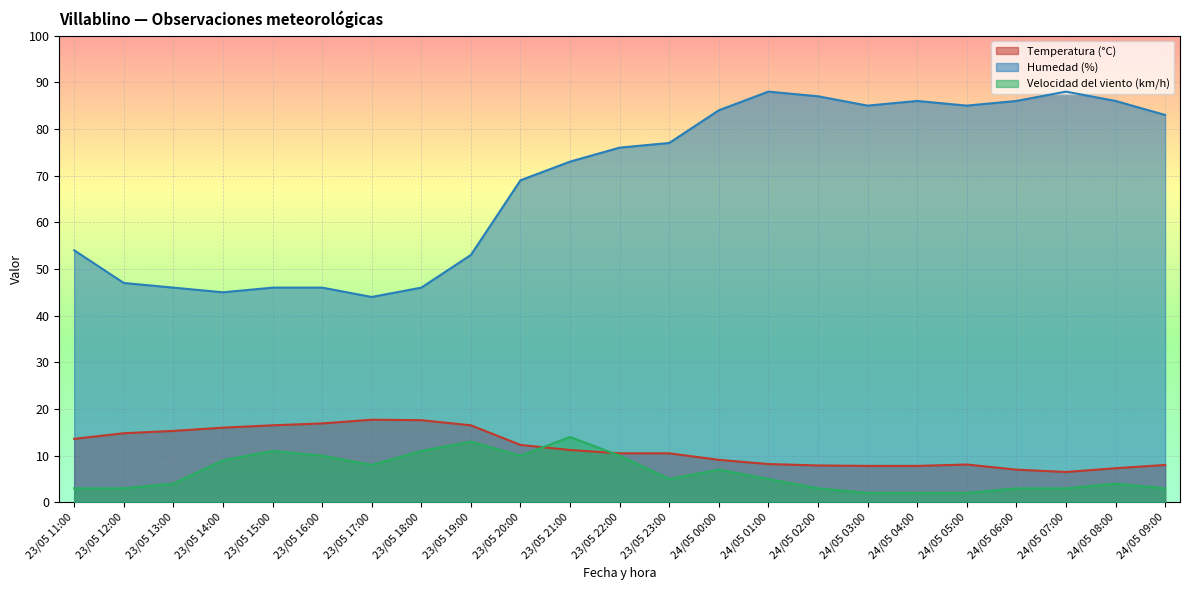

At which category is the sum across all series the highest?

24/05 01:00